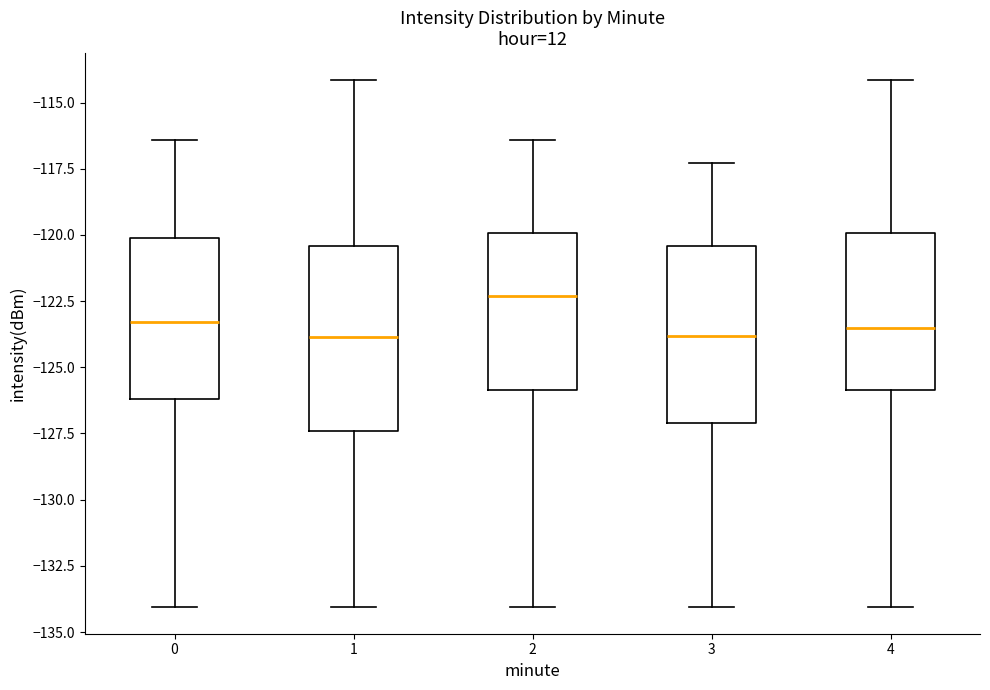

Reading left to right, transcribe this box plot: for each box, give where its median line is, the range the box spans, and where its two whiskers end, as read against the y-axis. The values are not printed on the chart, so give them approximately, as read against the axis.

0: median -123.5, box -126.0 to -120.0, whiskers -134.0 to -116.5
1: median -124.0, box -127.5 to -120.5, whiskers -134.0 to -114.0
2: median -122.5, box -126.0 to -120.0, whiskers -134.0 to -116.5
3: median -124.0, box -127.0 to -120.5, whiskers -134.0 to -117.5
4: median -123.5, box -126.0 to -120.0, whiskers -134.0 to -114.0